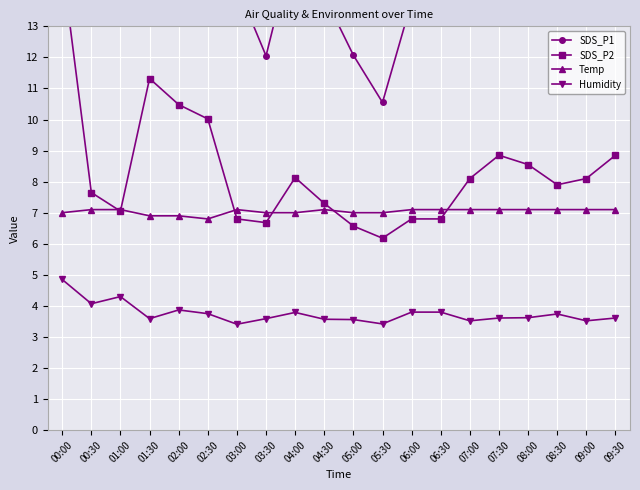

What is the label of the 14th point from the right?

03:00